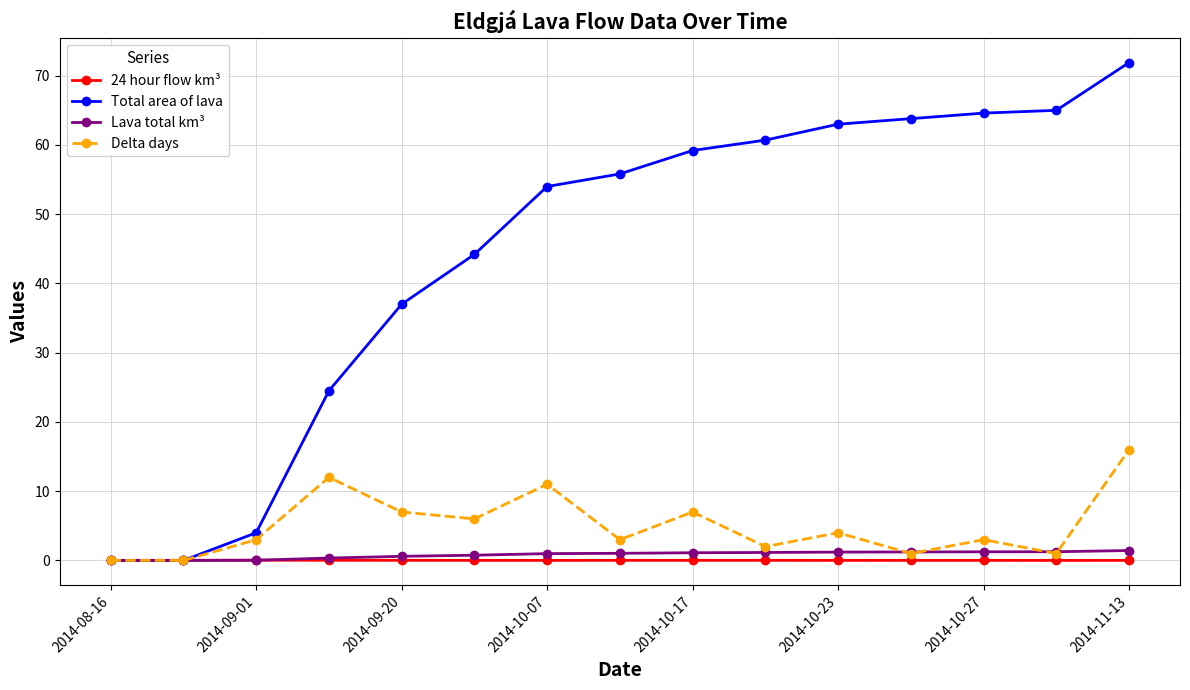

List the series in order of their peak value, highest first.

Total area of lava, Delta days, Lava total km³, 24 hour flow km³